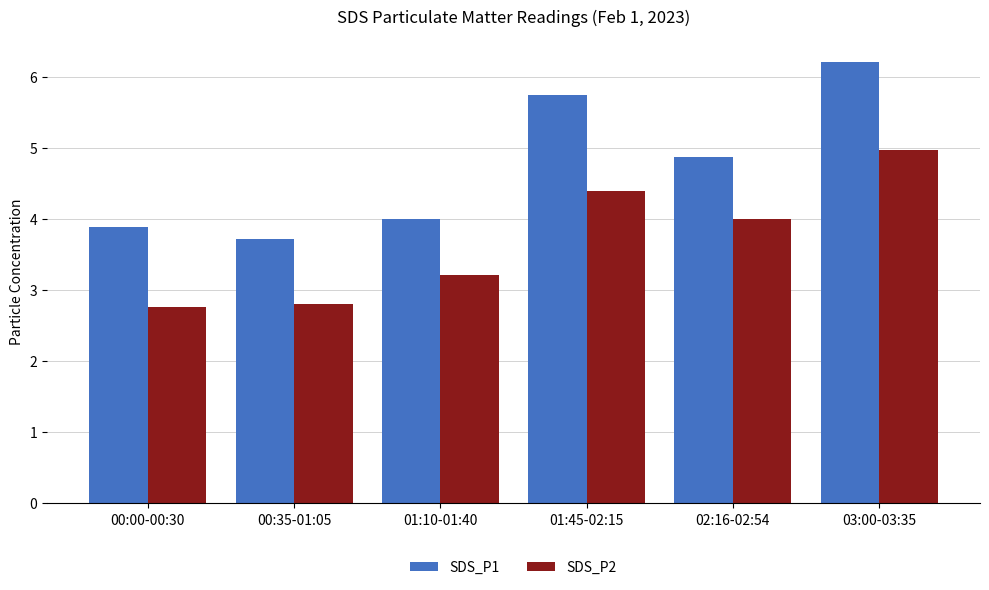

At which category does the chart reach its peak across all series?

03:00-03:35